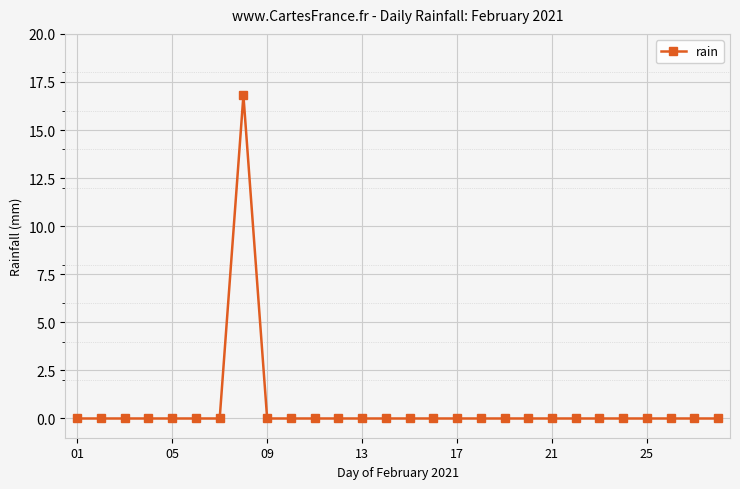

True or false: there are more than 0 points higher than both neighbors.

True